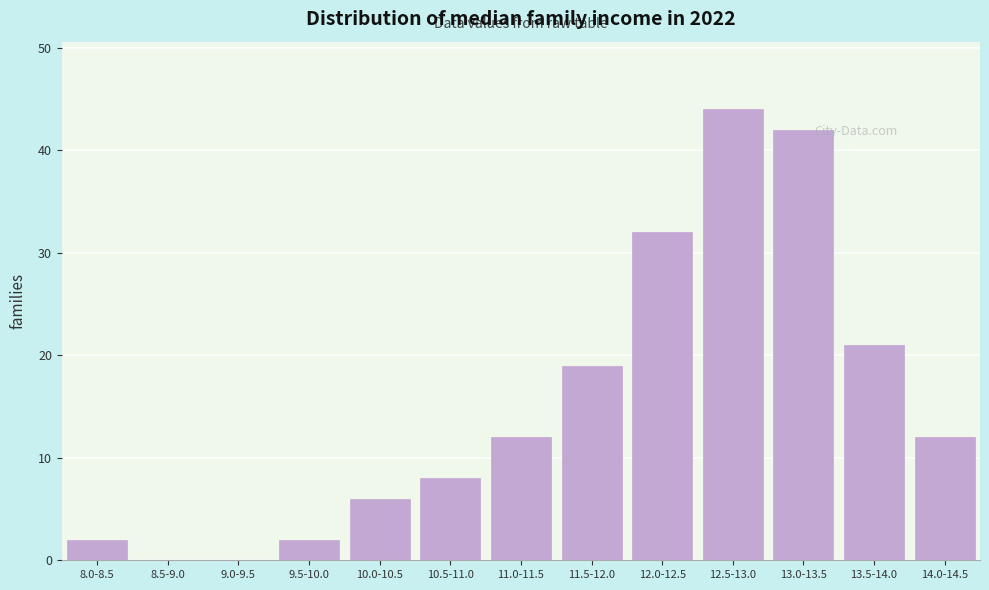

Reading right to left, what are all the values shown in this chart?

14.0-14.5=12	13.5-14.0=21	13.0-13.5=42	12.5-13.0=44	12.0-12.5=32	11.5-12.0=19	11.0-11.5=12	10.5-11.0=8	10.0-10.5=6	9.5-10.0=2	9.0-9.5=0	8.5-9.0=0	8.0-8.5=2